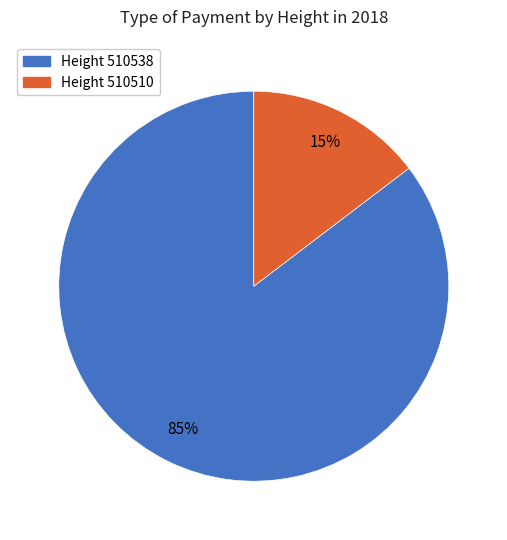

To the nearest percent, what is the average slice percentage?

50%